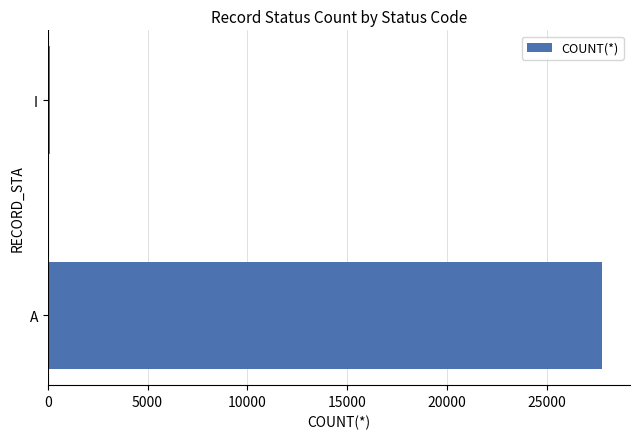

What is the average value?

13932